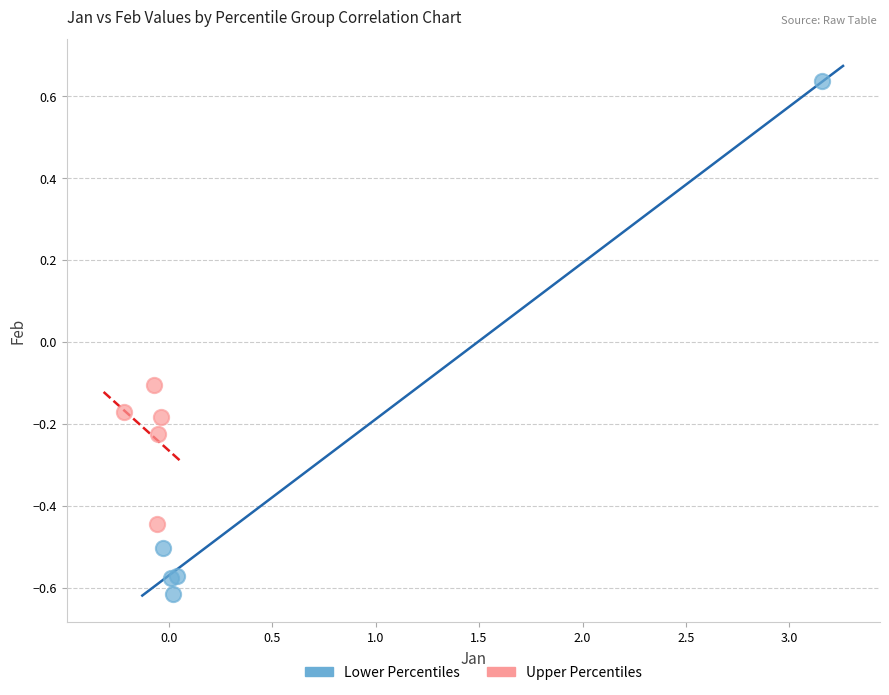

What are all the series names shown in the legend?

Lower Percentiles, Upper Percentiles